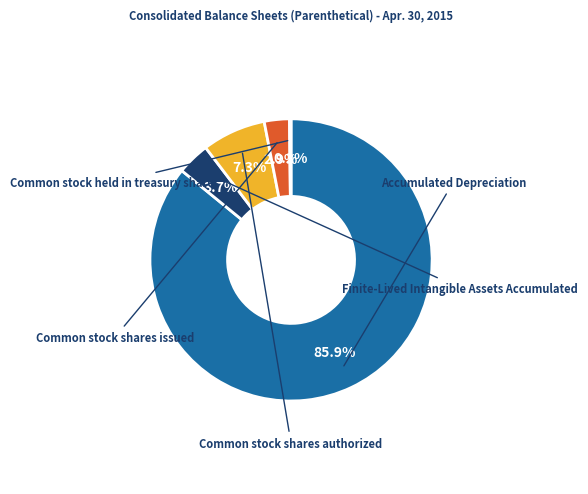

Is there a majority slice in this chart?

Yes